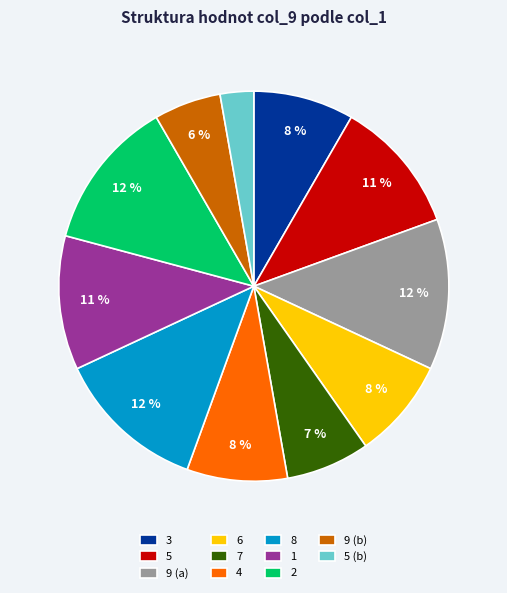

Do 9 (a) and 8 together represent more than half of the pie?

No